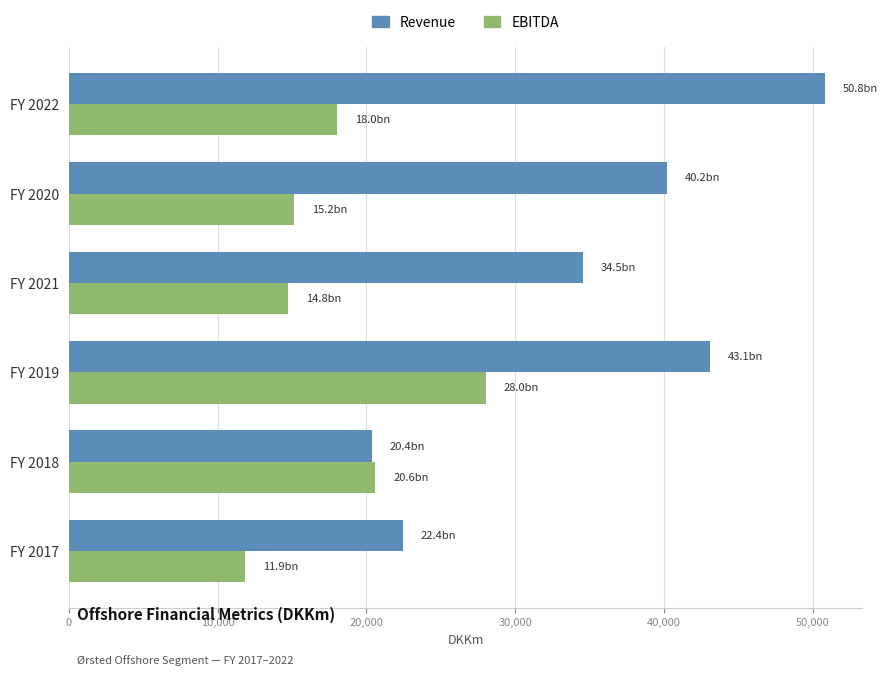

What is the sum of the Revenue values at FY 2020 and FY 2018?

60568